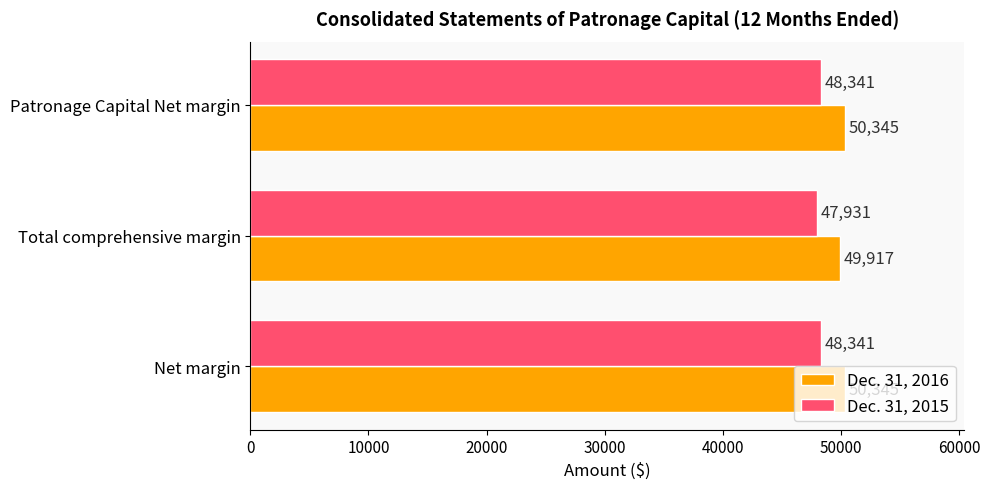

What is the sum of all Dec. 31, 2016 values?

150607